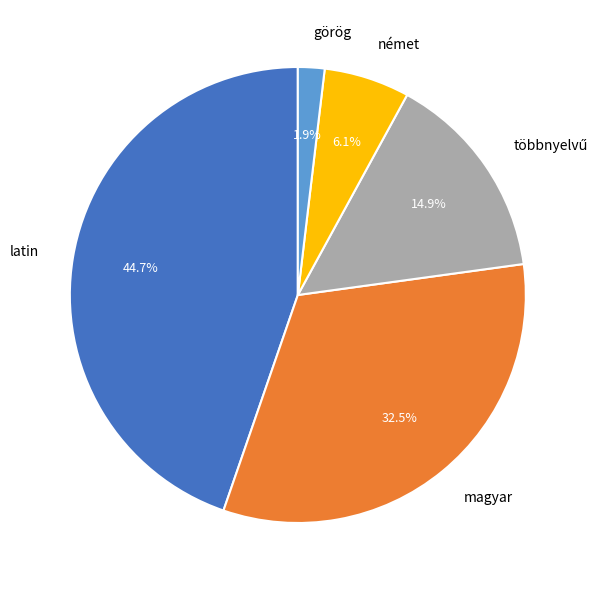

Is there a majority slice in this chart?

No